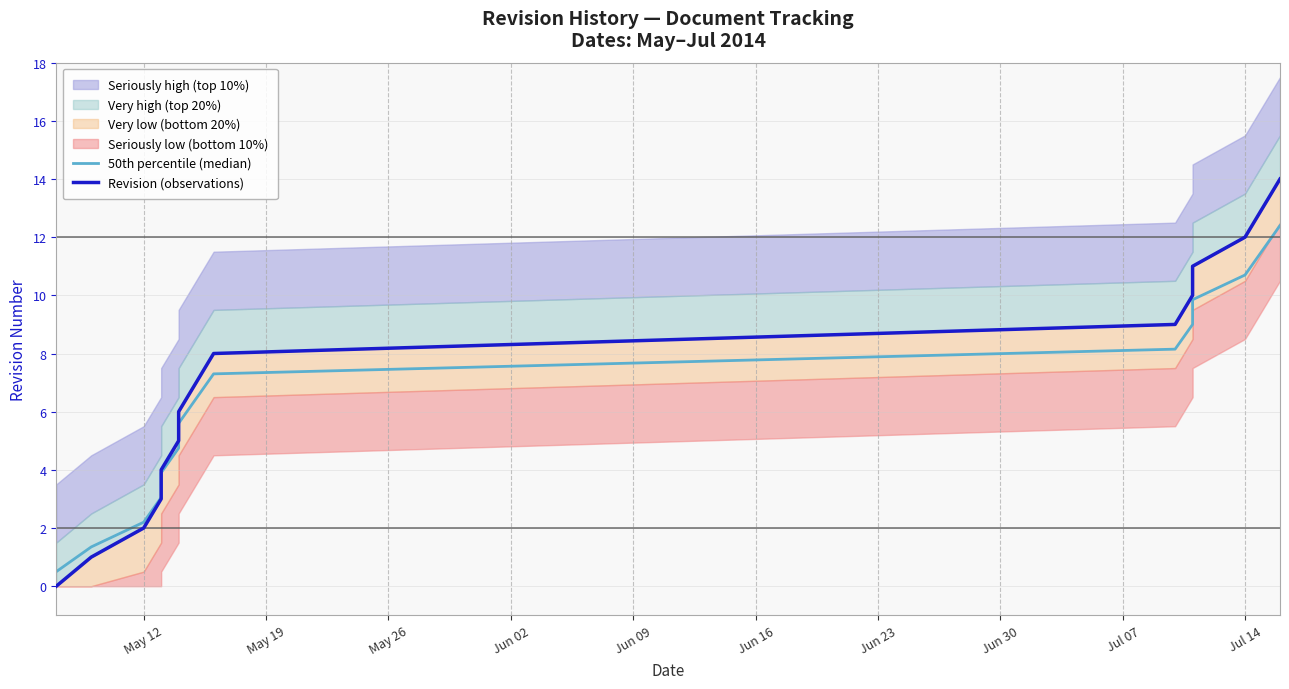

Which series has the largest total across all categories?

Revision (observations)